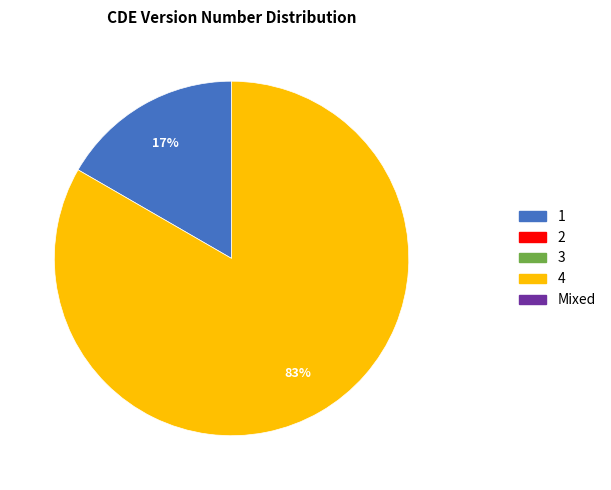

Does any single category account for the majority?

Yes